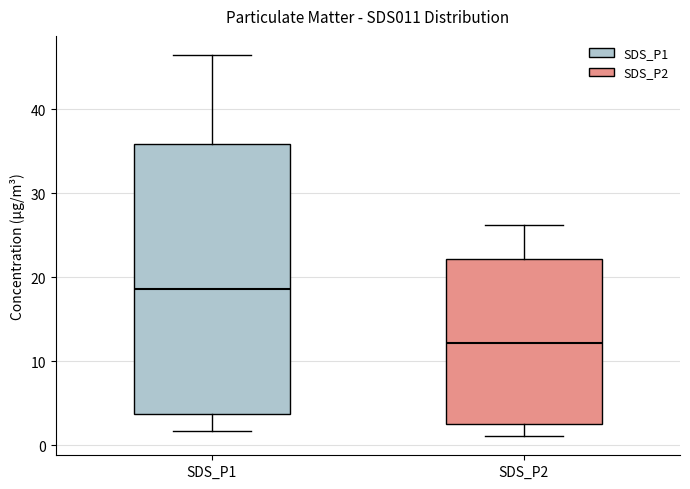

Comparing the boxes themselves (not the whiskers), which one is the tallest?

SDS_P1